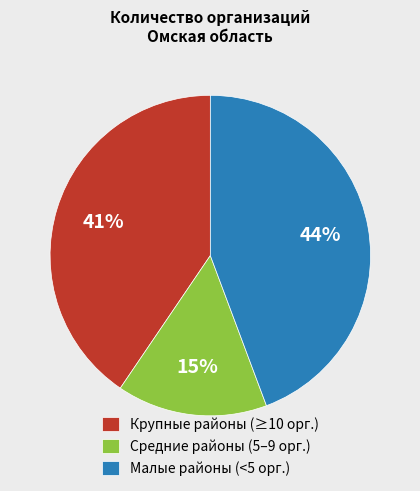

Do Средние районы (5–9 орг.) and Малые районы (<5 орг.) together represent more than half of the pie?

Yes